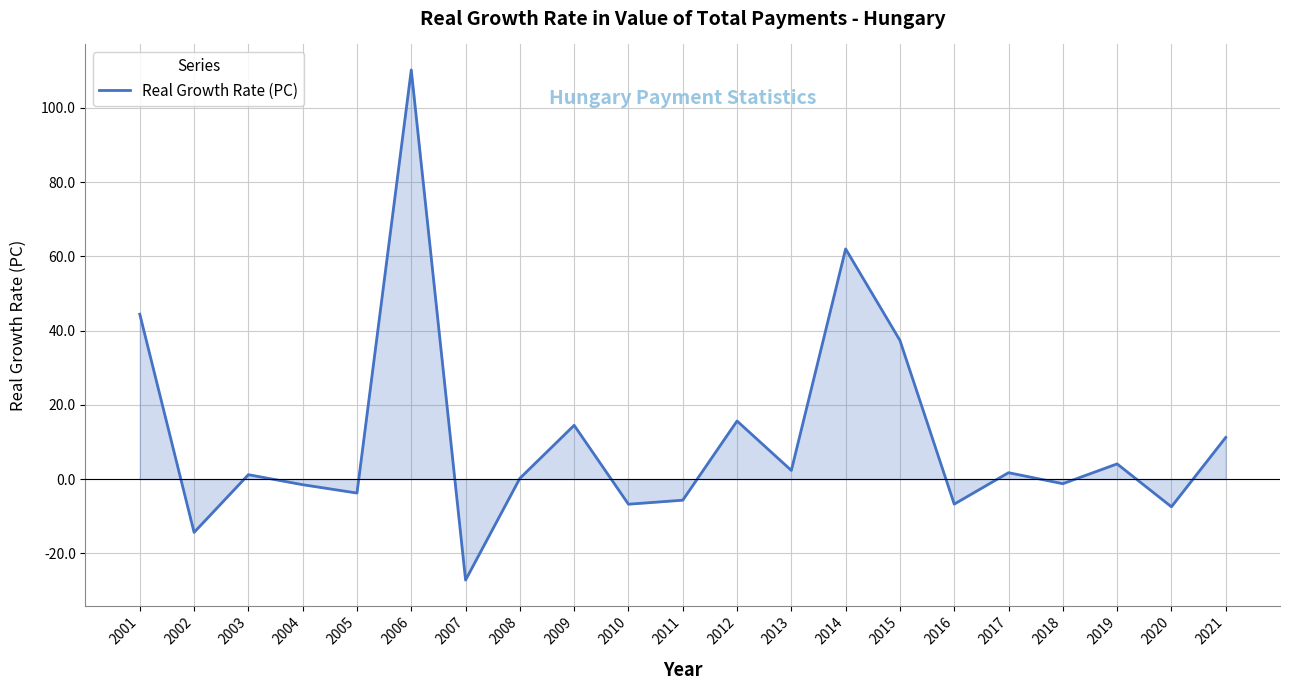

True or false: there are more than 0 points higher than both neighbors.

True